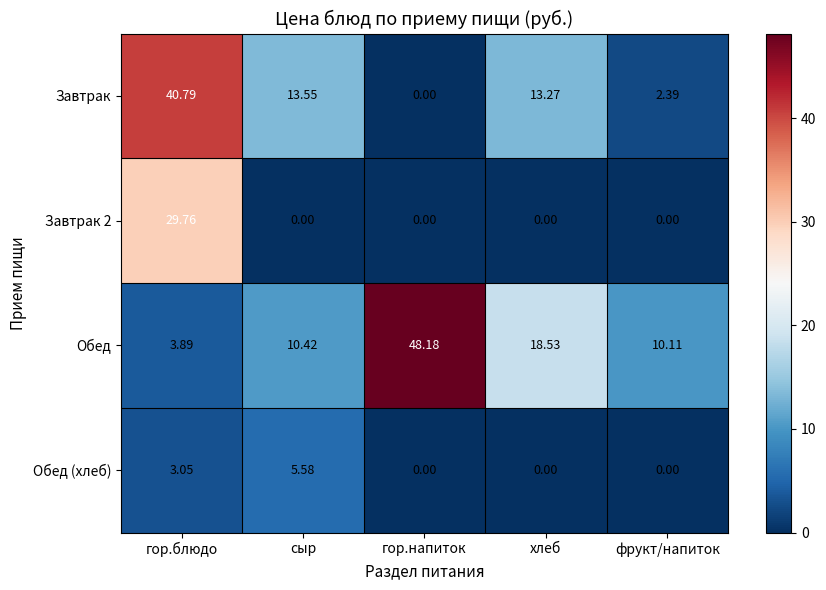

How many distinct data groups are displayed?

4